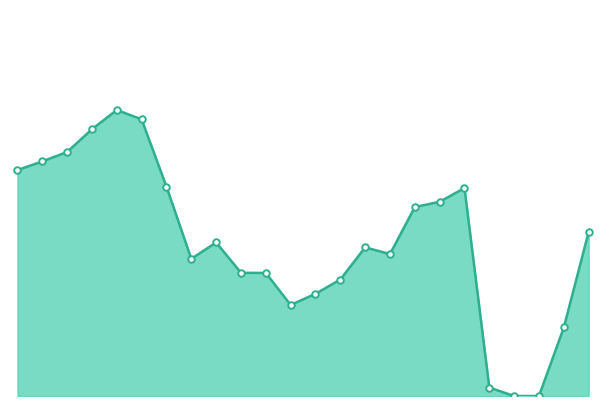

Which series has the largest total across all categories?

CZ=>AT line